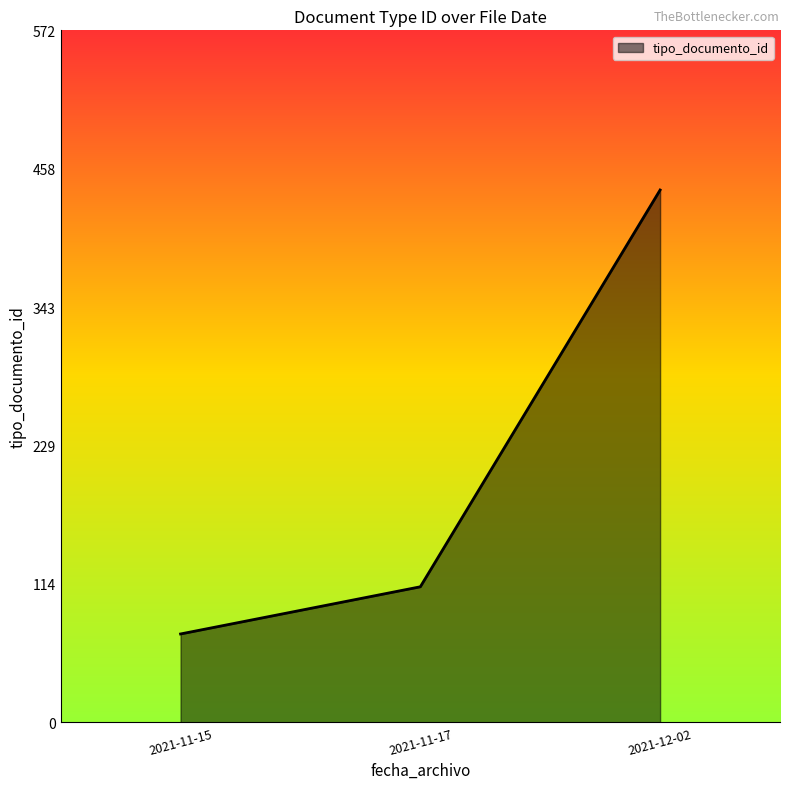

What is the change in value from 2021-11-17 to 2021-12-02?

+328